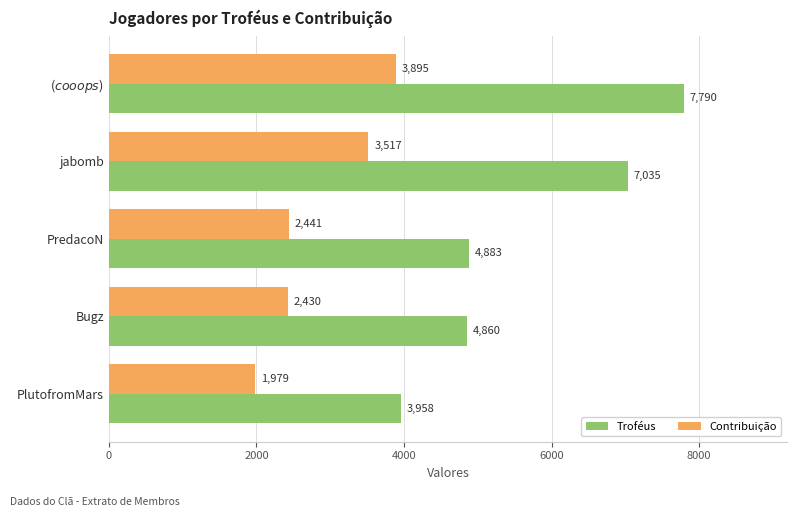

Which series has the largest range (max minus min)?

Troféus